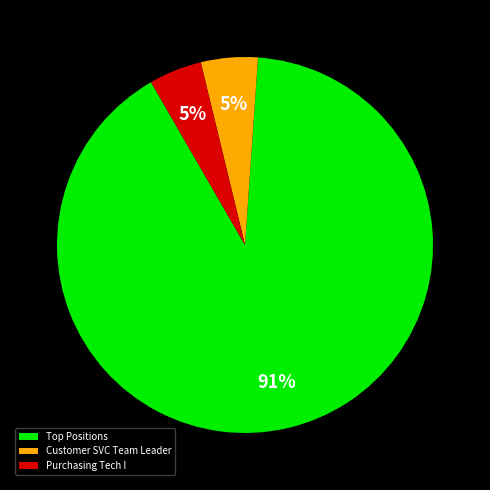

Does Purchasing Tech I represent more than half of the total?

No